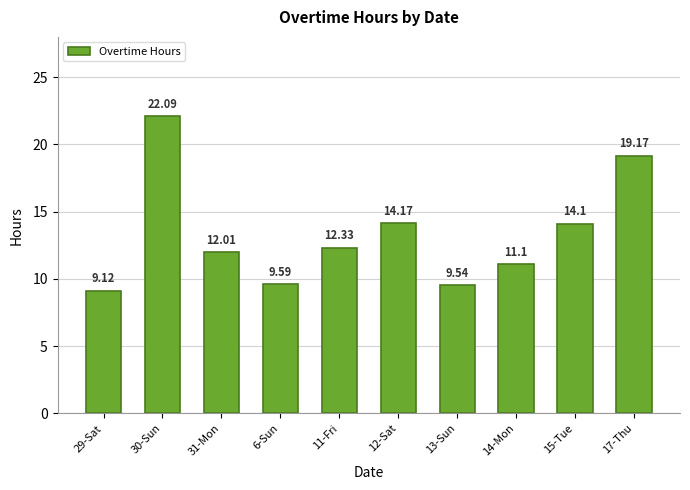

Between 31-Mon and 30-Sun, which is larger?

30-Sun